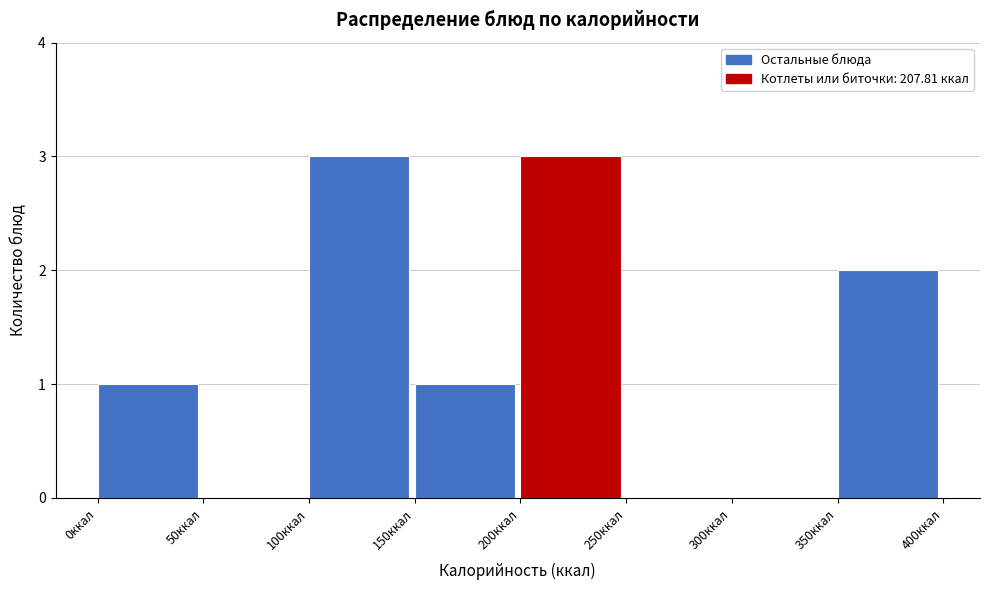

Reading left to right, transcribe this chart: for each bar, give the range it covers on the x-axis and its height. The values are not printed on the chart, so give them approximately, as read against the axis.

0 to 50: 1
50 to 100: 0
100 to 150: 3
150 to 200: 1
200 to 250: 3
250 to 300: 0
300 to 350: 0
350 to 400: 2